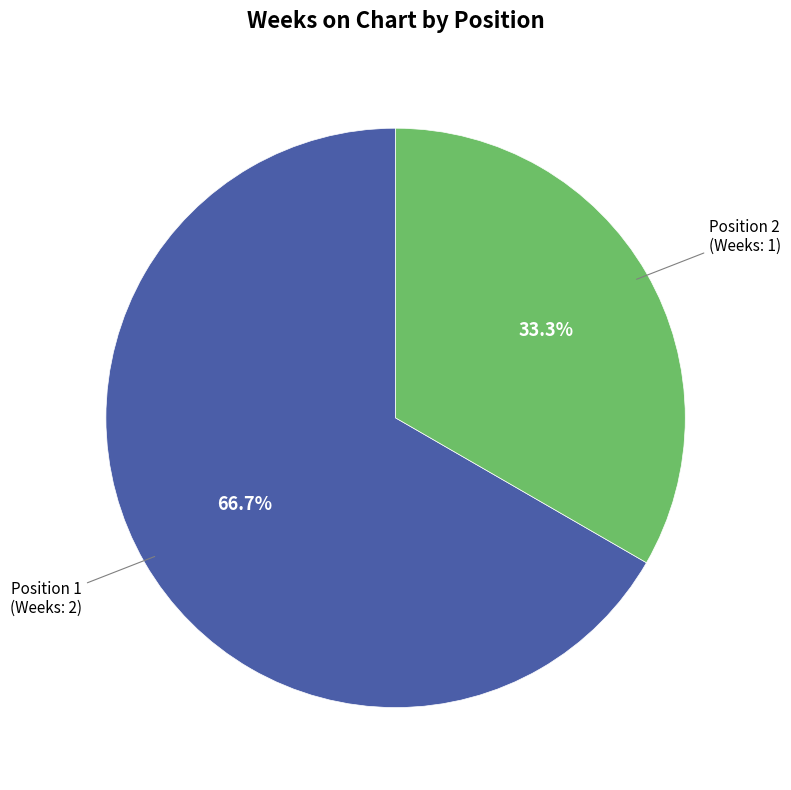

Does any single category account for the majority?

Yes